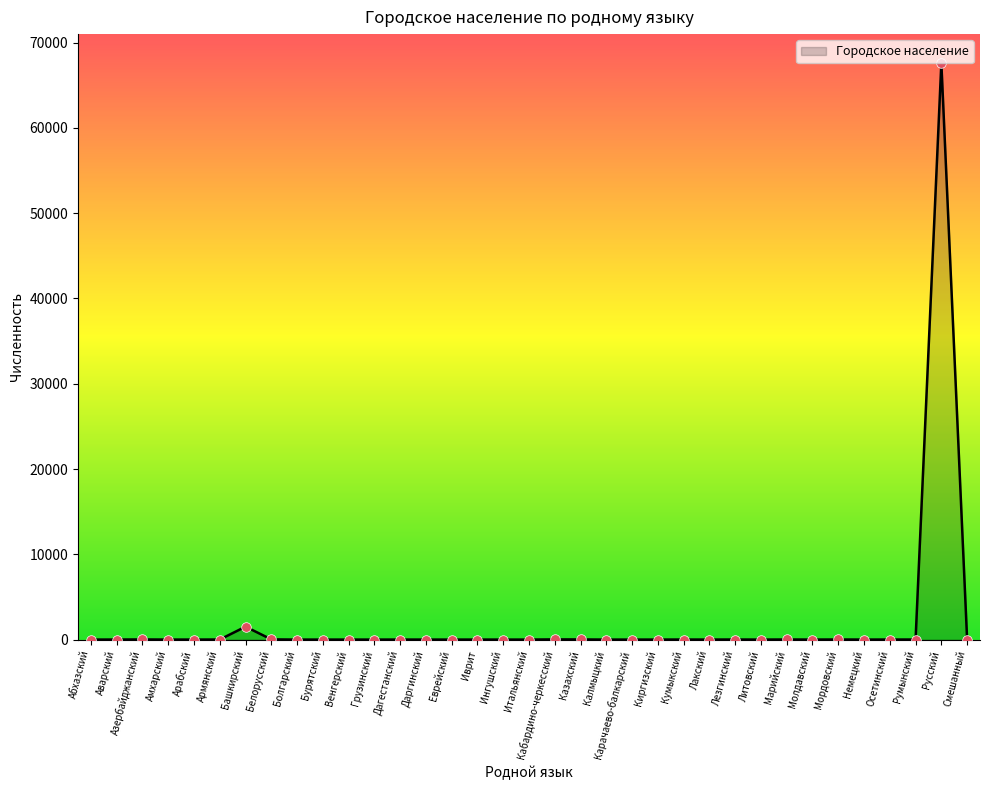

Between Башкирский and Мордовский, which is larger?

Башкирский